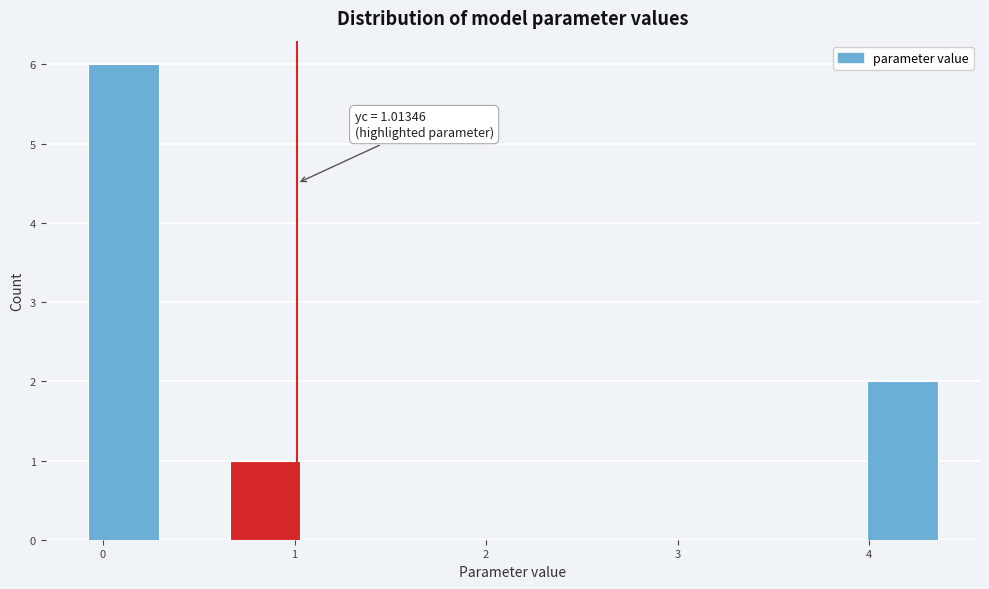

Read against the x-axis, roughly where is the centre of the tallest bar?

0.1